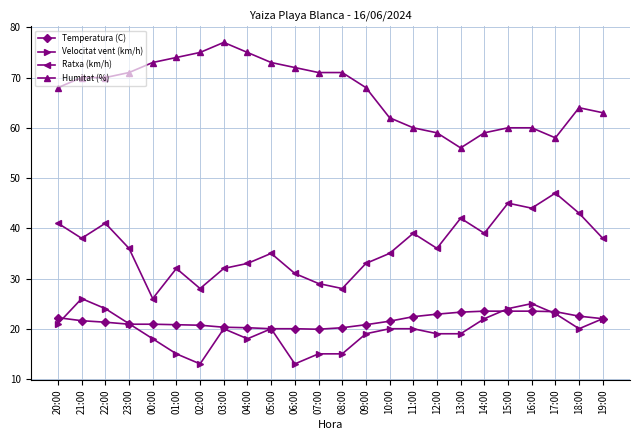

What is the value of the Velocitat vent (km/h) point at the 23rd from the left?

20.0